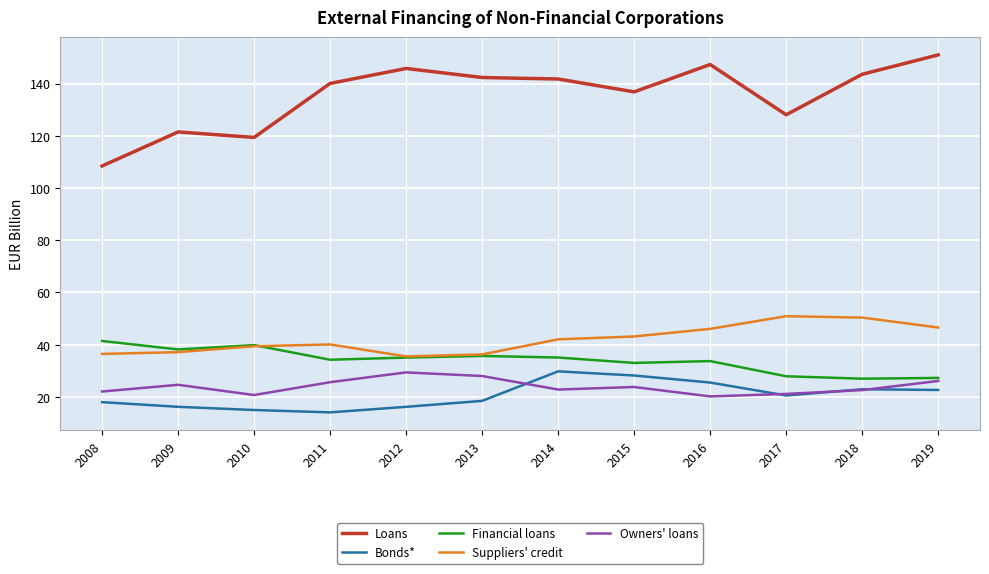

Is it true that Loans equals 189.5 at 2010?

False